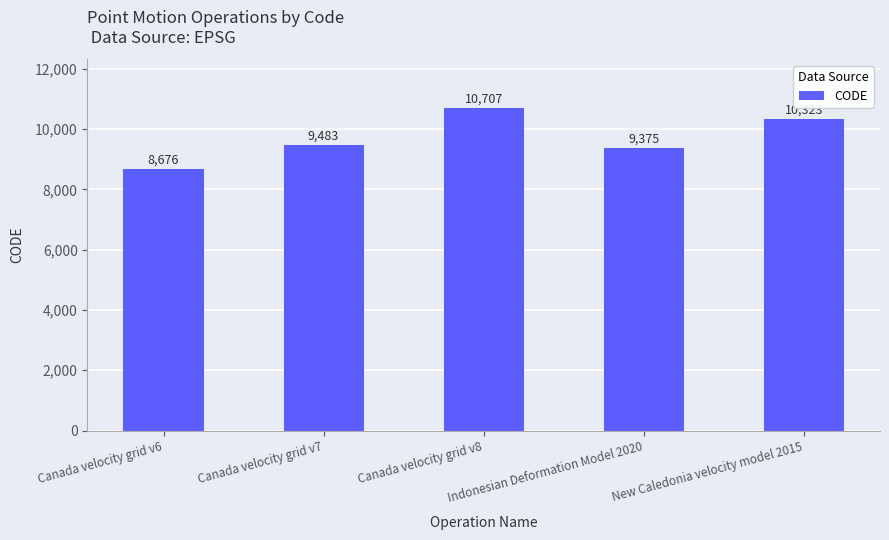

Read the value at New Caledonia velocity model 2015.

10323